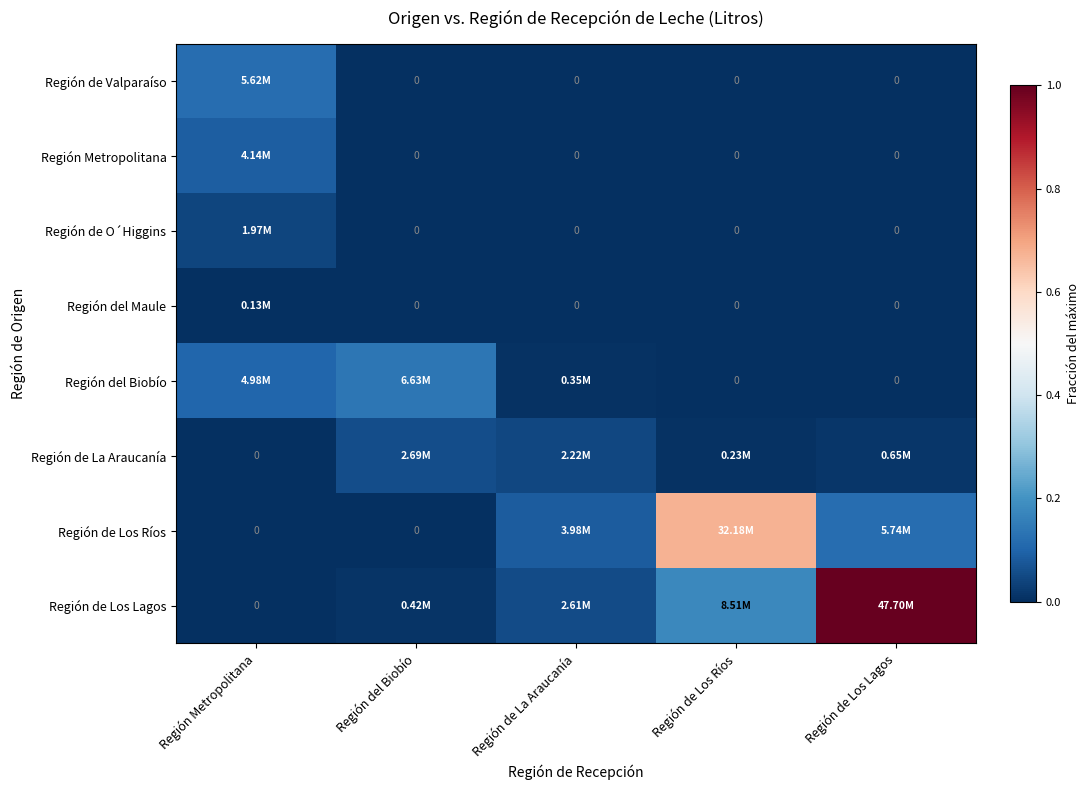

What is the difference between the maximum and minimum values in the Región del Biobío series?

0.1